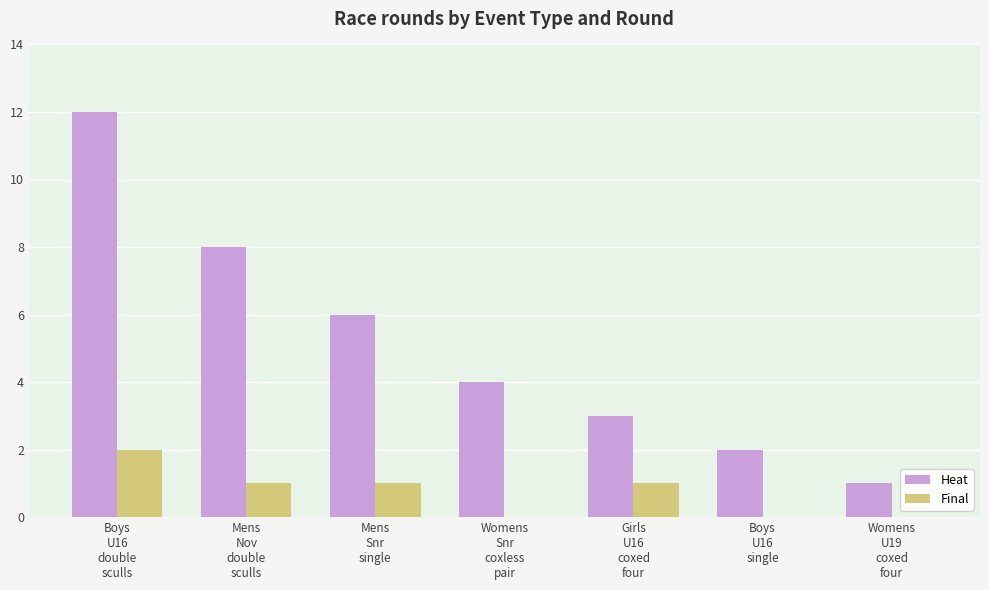

What is the highest value of the Heat series?

12